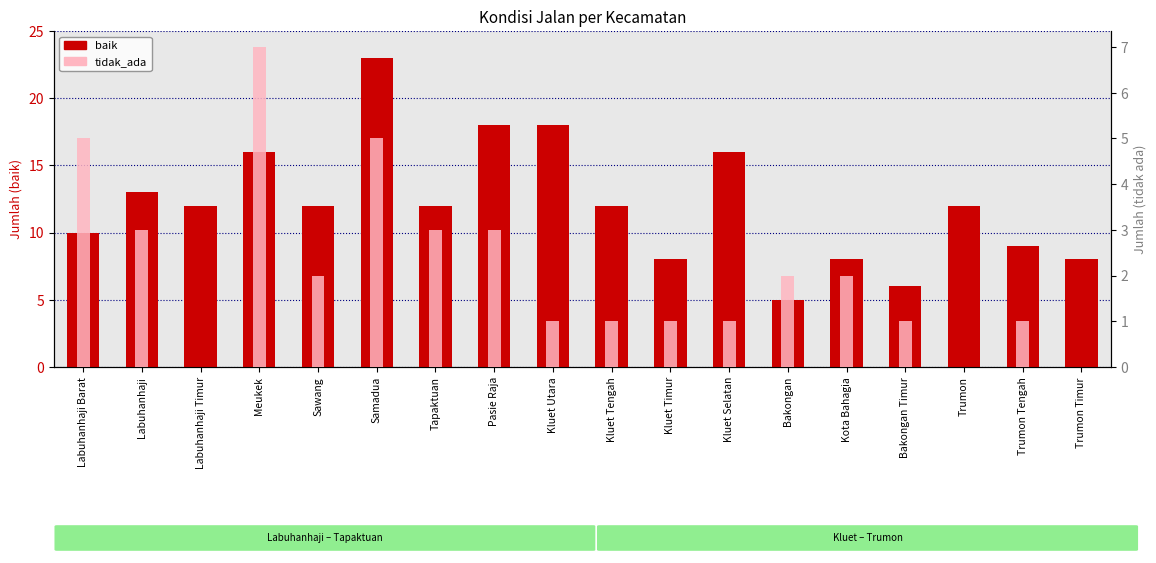

True or false: baik has a value of 19 at Kluet Tengah.

False